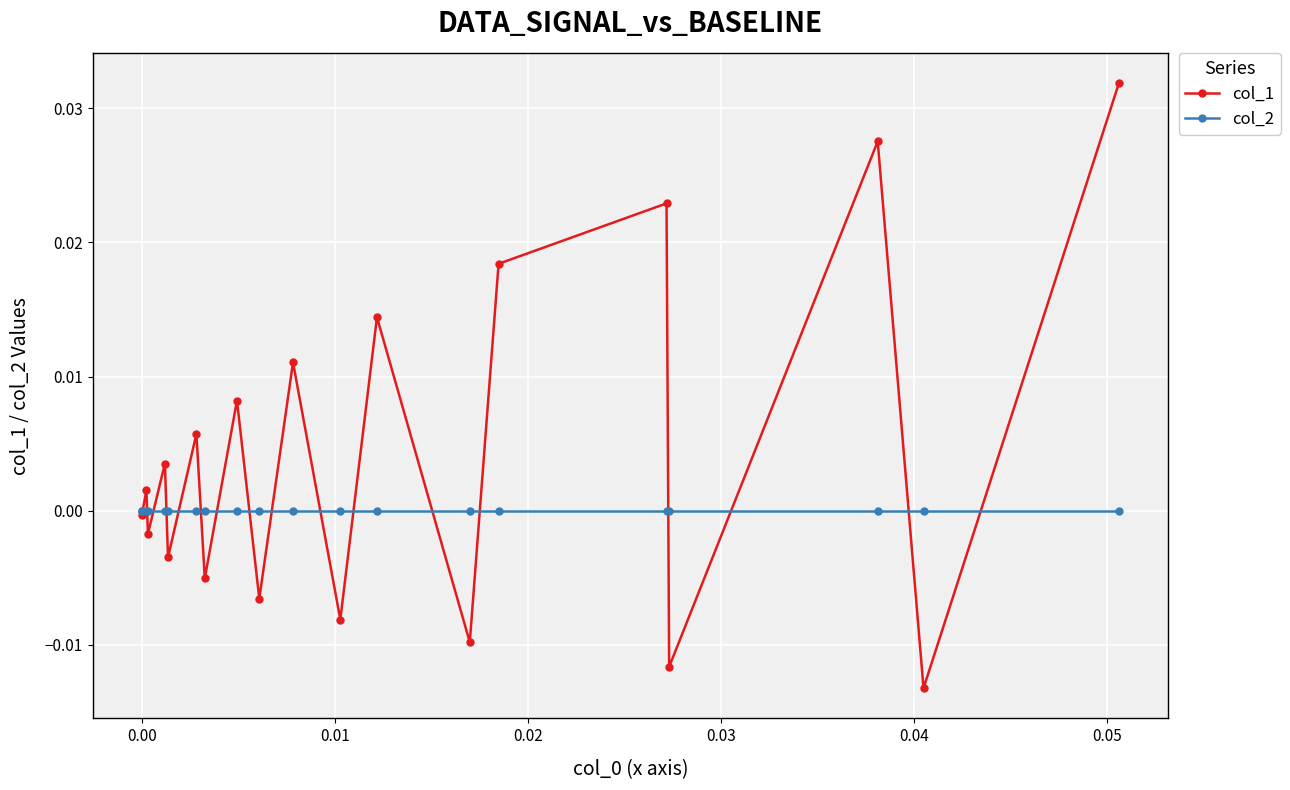

Which series has the widest spread of values?

col_1